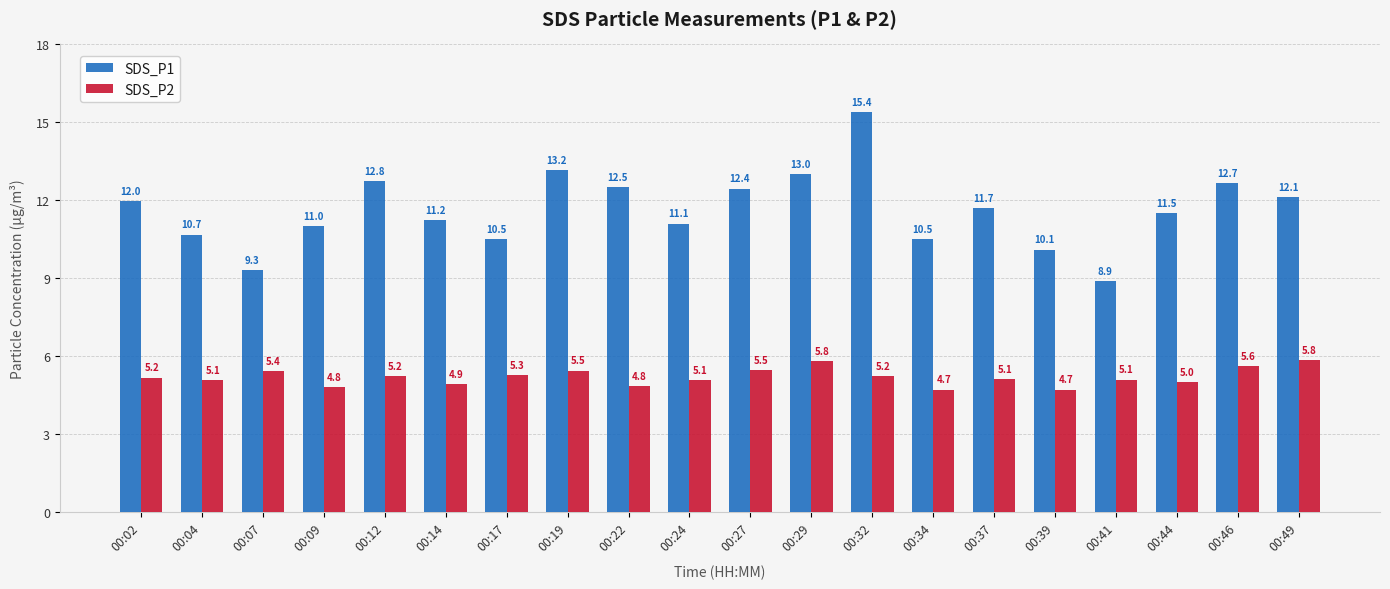

What is the difference between the maximum and minimum values in the SDS_P2 series?

1.1